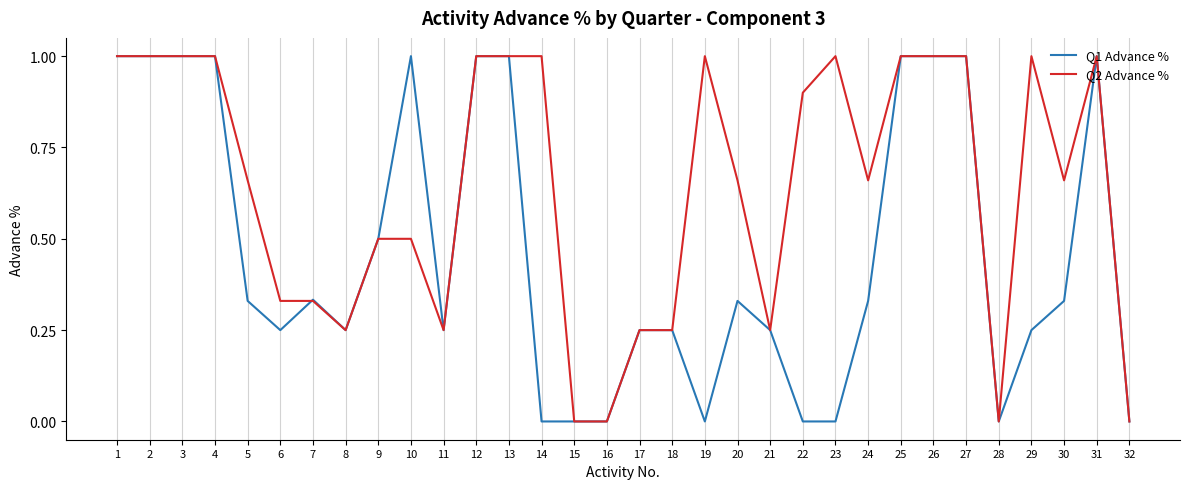

The Q1 Advance % series shows 0.1 at 30. True or false?

False